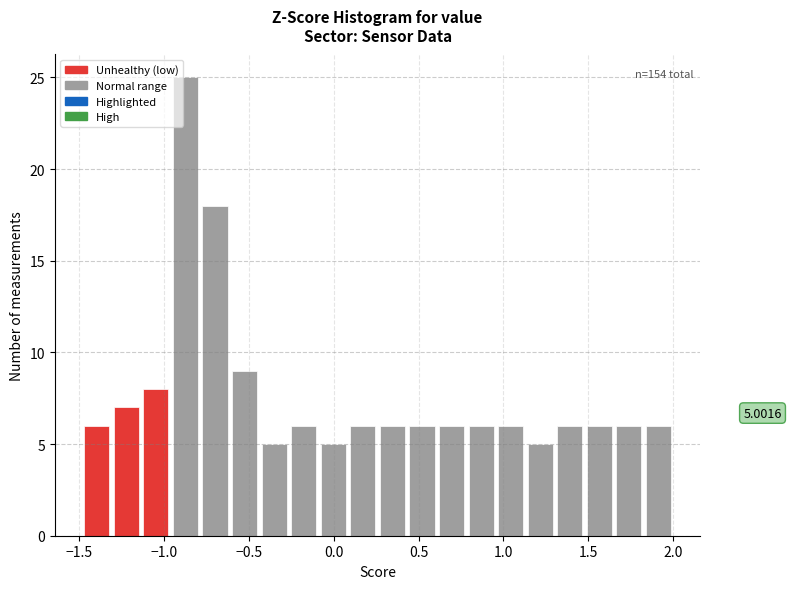

Around what value on the x-axis is the tallest bar? Give the approximate position of its centre, as read against the axis.

-0.85